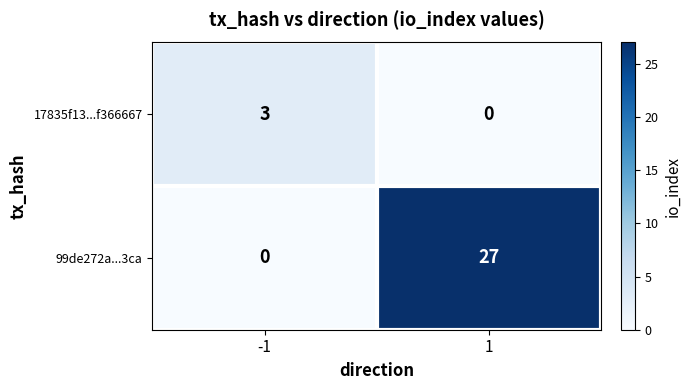

What is the maximum value shown in the chart?

27